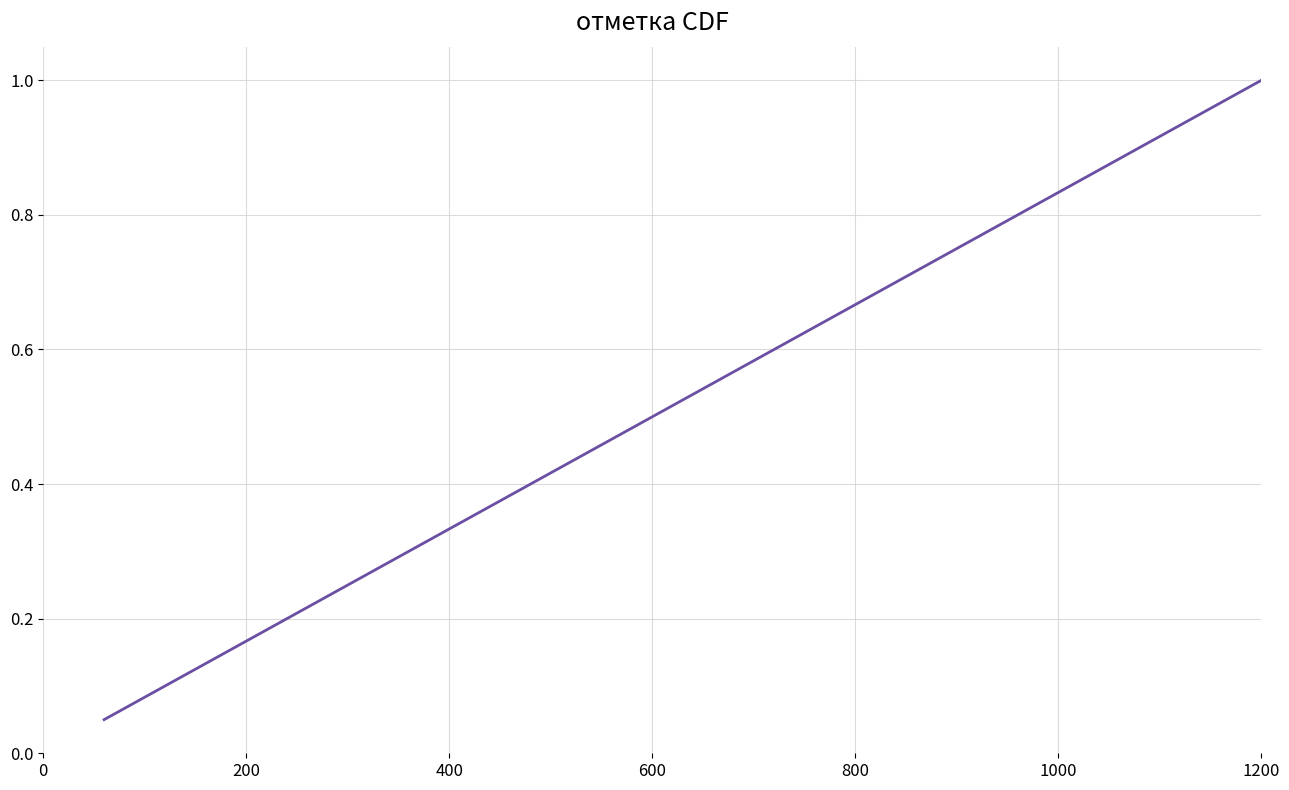

What is the greatest value displayed?

1.0